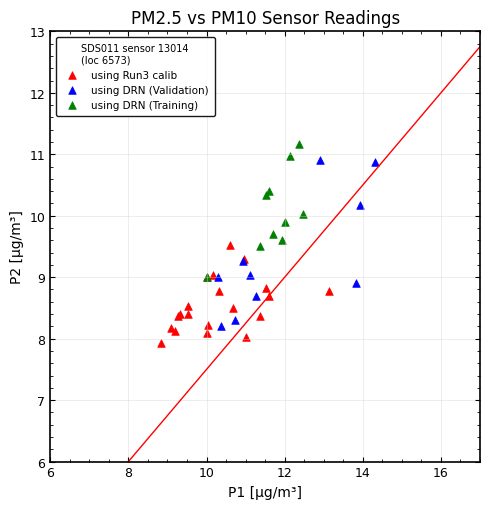

Which series has the largest Y range (max minus min)?

using DRN (Validation)